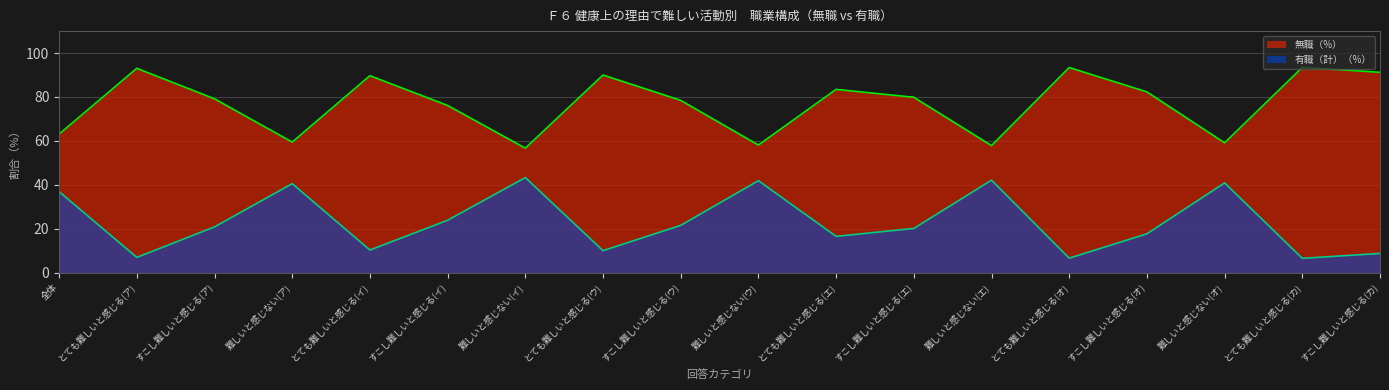

Which series changed the most between とても難しいと感じる(イ) and すこし難しいと感じる(ウ)?

有職（計）（%）